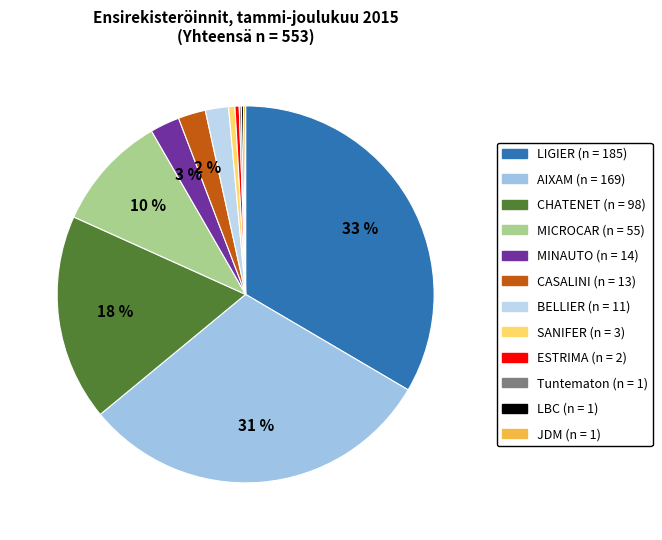

Does SANIFER represent more than half of the total?

No